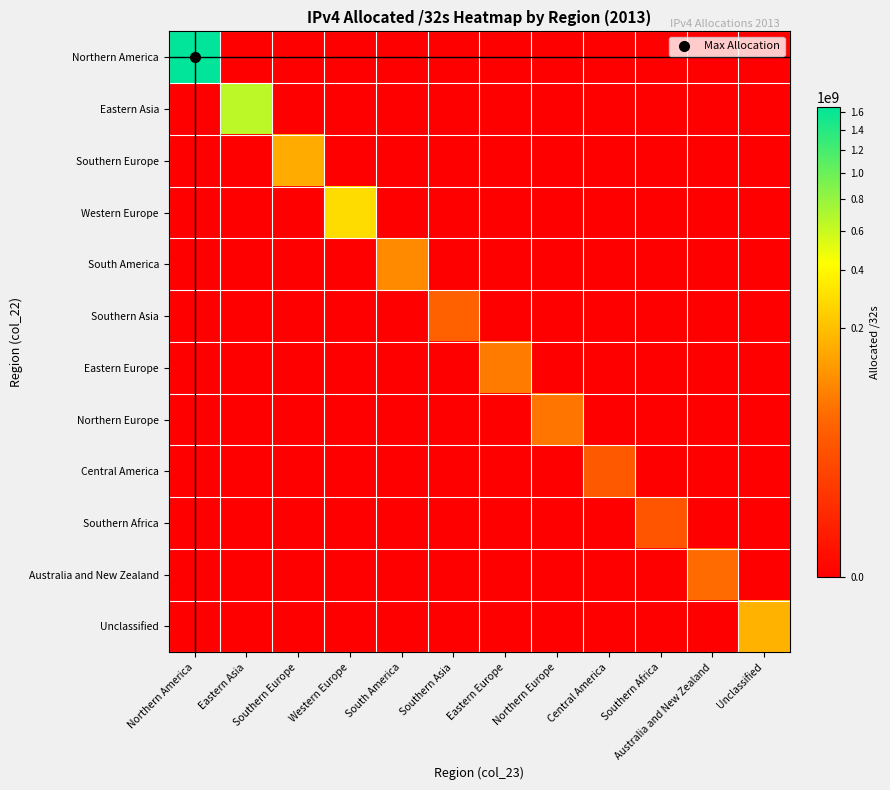

At Southern Europe, list the series in order from largest to smallest.

Southern Europe, Northern America, Eastern Asia, Western Europe, South America, Southern Asia, Eastern Europe, Northern Europe, Central America, Southern Africa, Australia and New Zealand, Unclassified